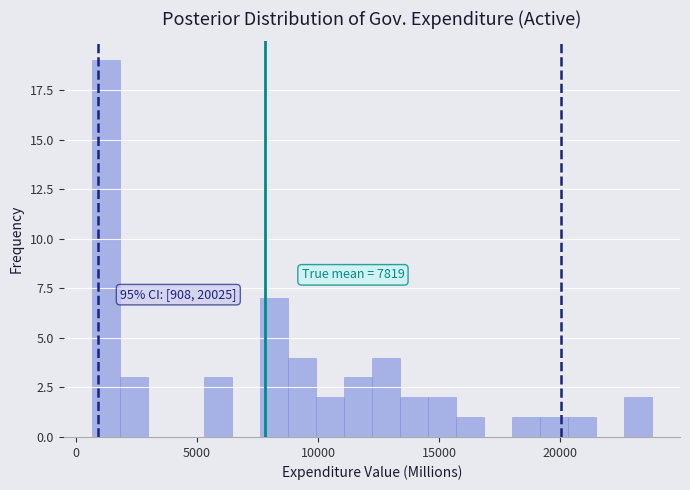

Read against the x-axis, roughly where is the centre of the tallest bar?

1000